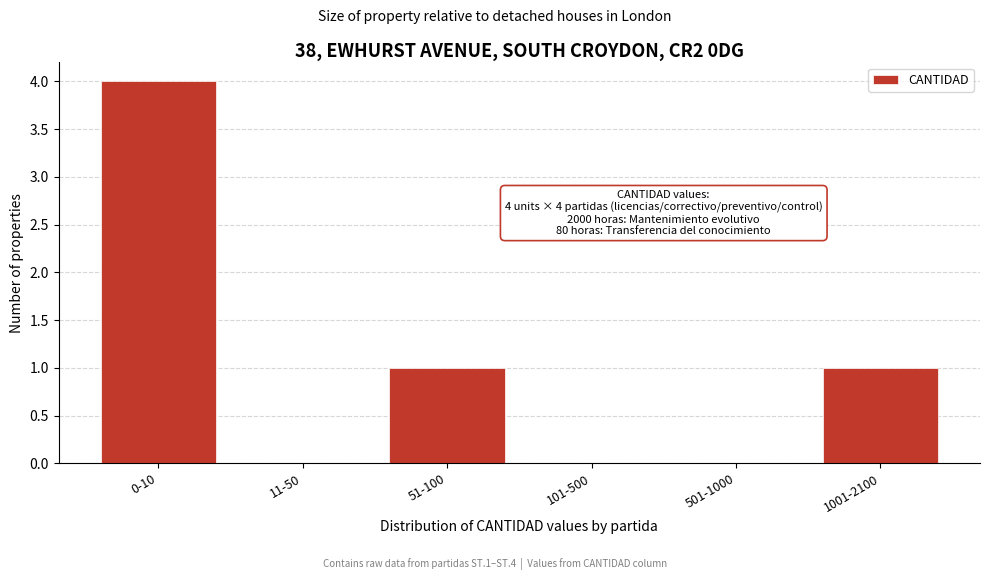

Reading left to right, transcribe all the data shown in this chart.

0-10=4	11-50=0	51-100=1	101-500=0	501-1000=0	1001-2100=1